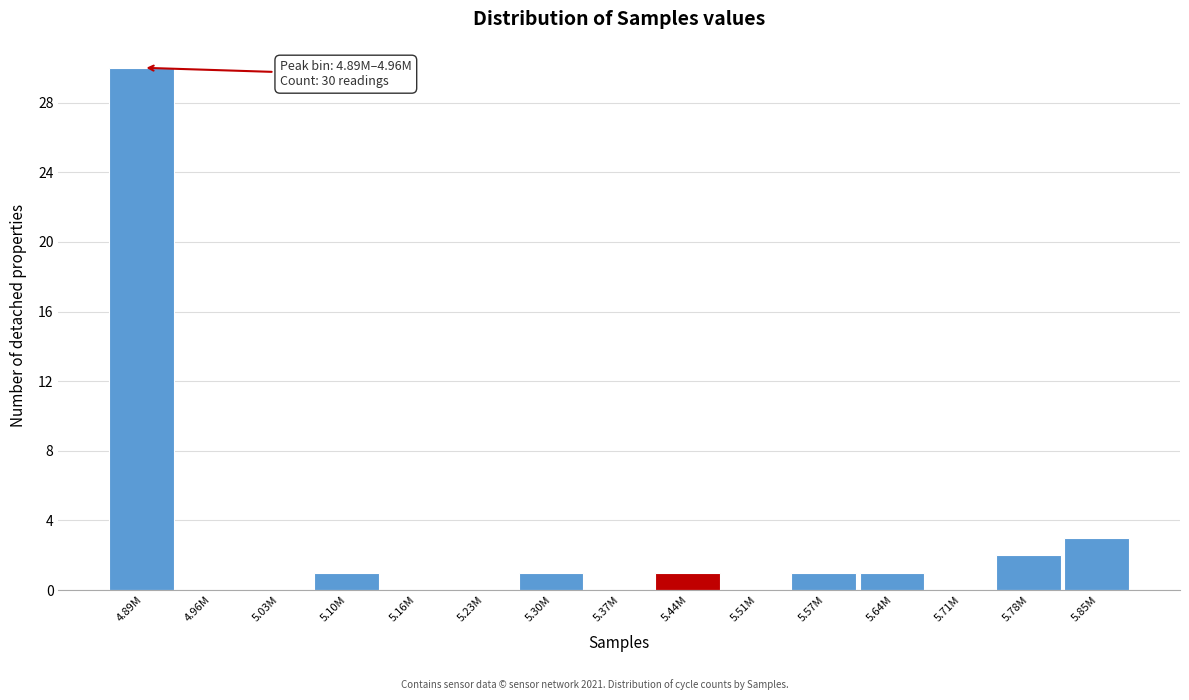

Reading right to left, what are all the values shown in this chart?

5.85M=3	5.78M=2	5.71M=0	5.64M=1	5.57M=1	5.51M=0	5.44M=1	5.37M=0	5.30M=1	5.23M=0	5.16M=0	5.10M=1	5.03M=0	4.96M=0	4.89M=30